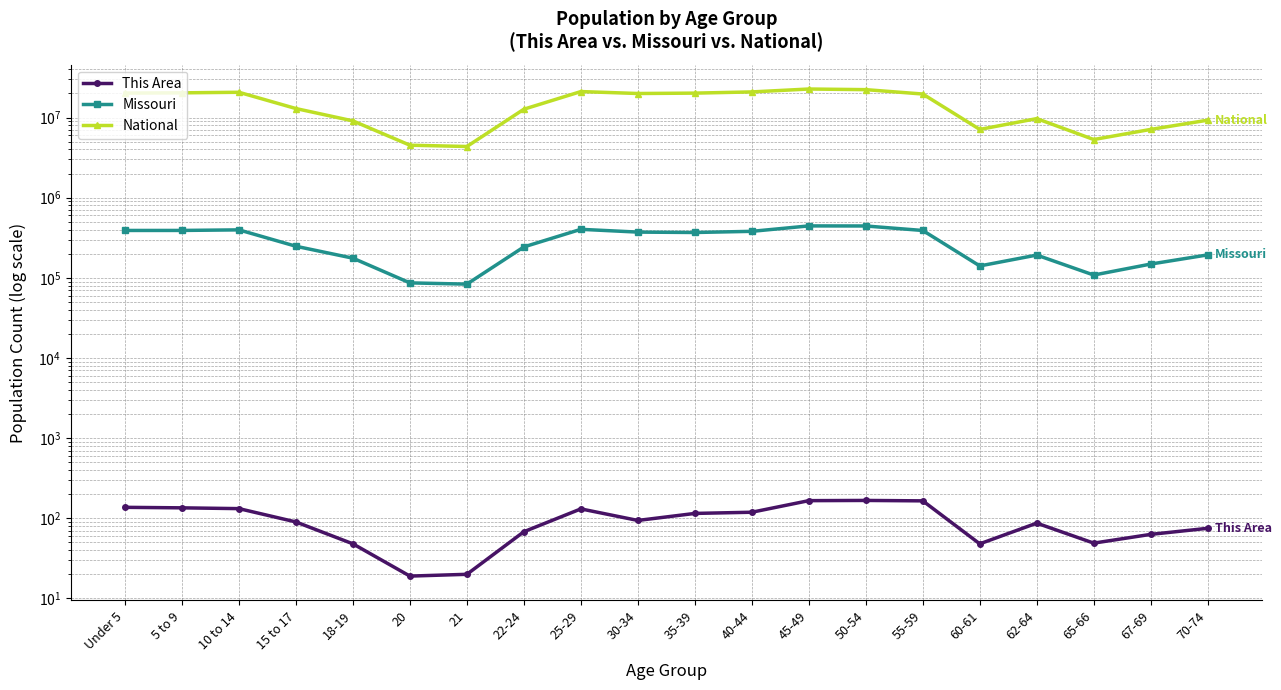

True or false: Missouri has a value of 389985 at 55-59.

True